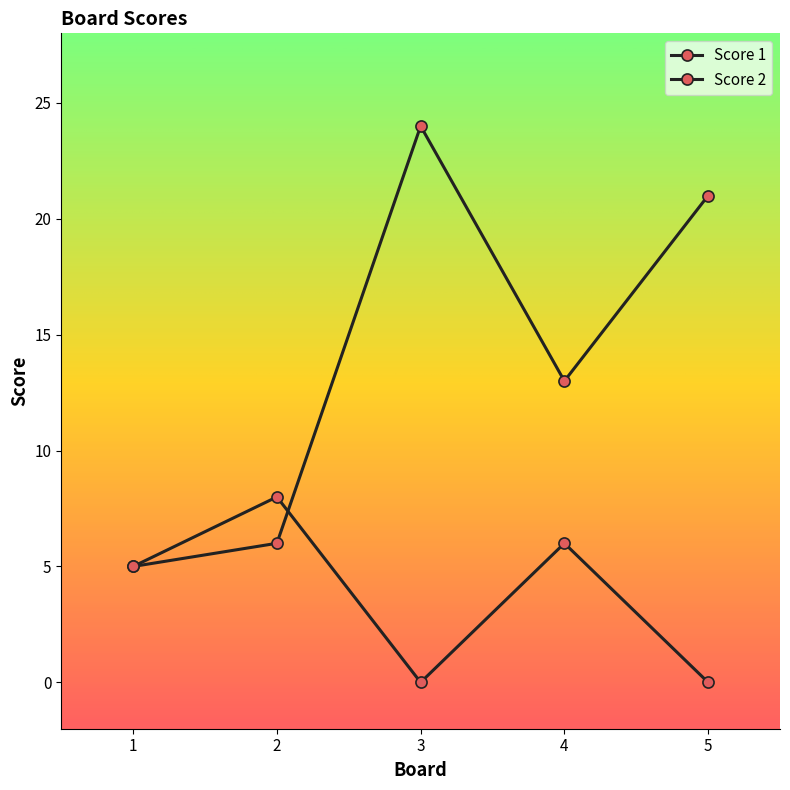

What is the average value of the Score 1 series?

14